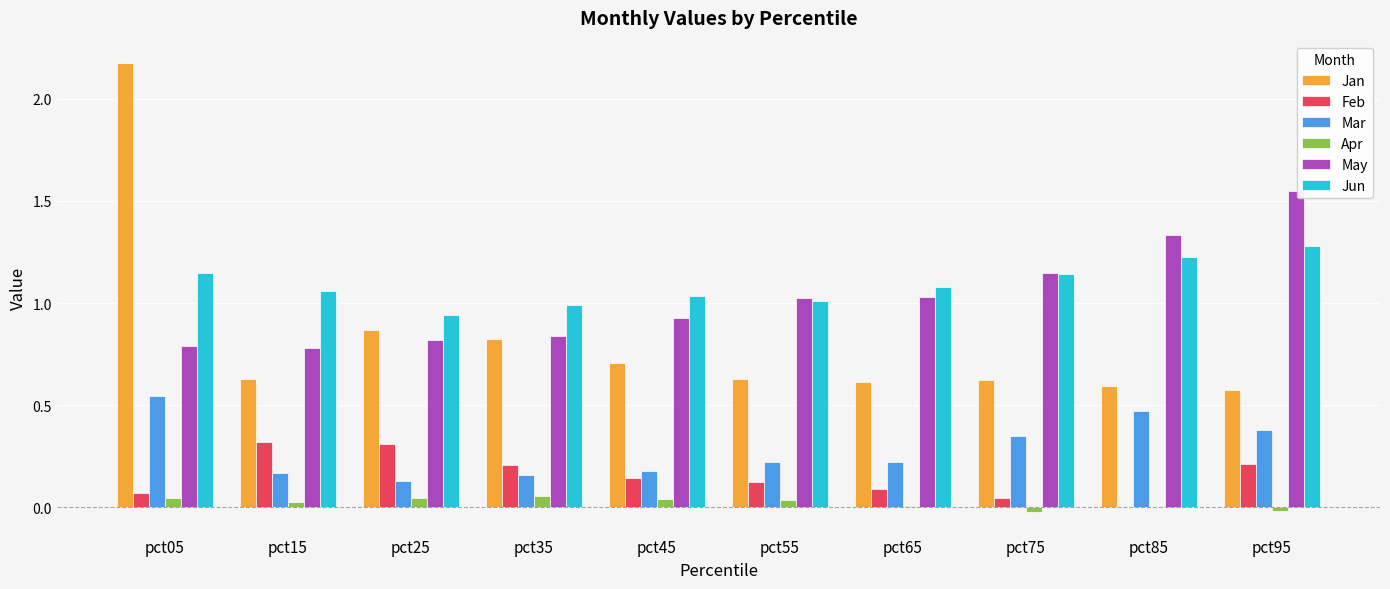

Which series changed the most between pct25 and pct95?

May